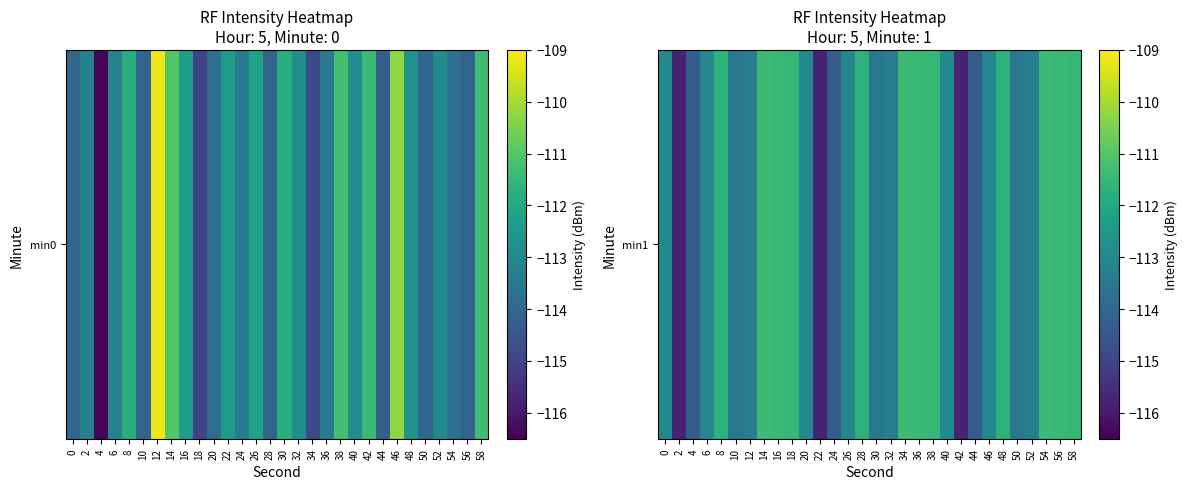

What is the difference between the values at 26 and 38?

1.5